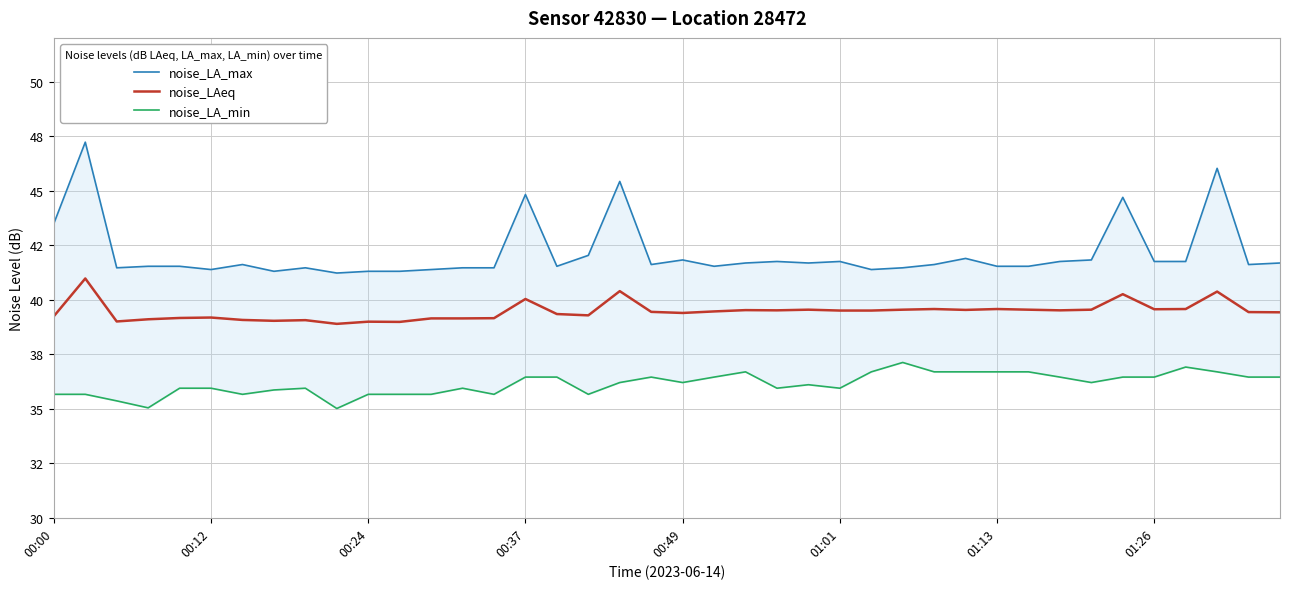

Between 22 and 37, which is larger?

37